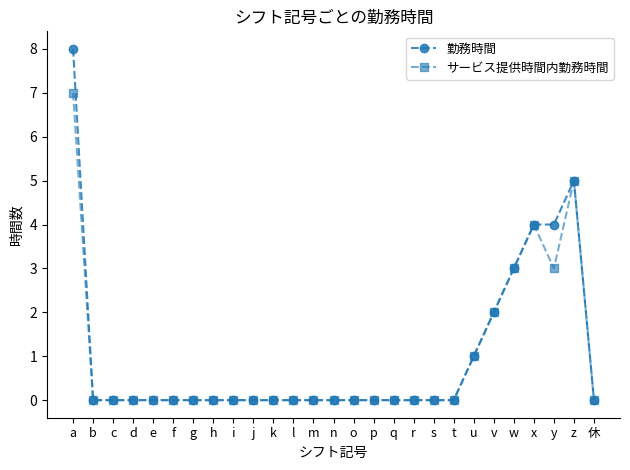

List the series in order of their overall mean, lowest first.

サービス提供時間内勤務時間, 勤務時間